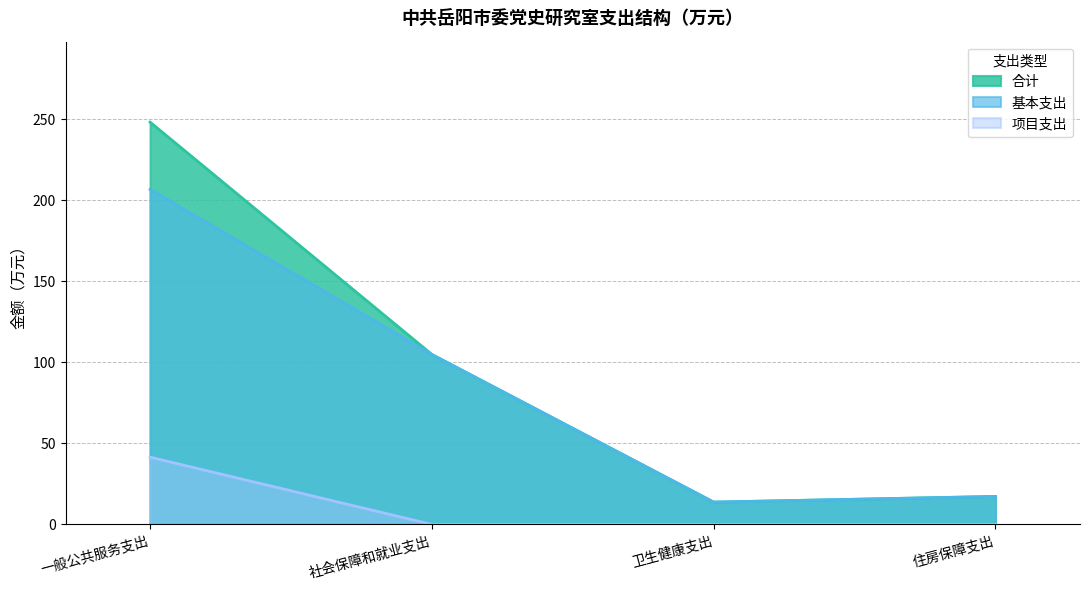

At which label is 项目支出 closest to 20?

社会保障和就业支出